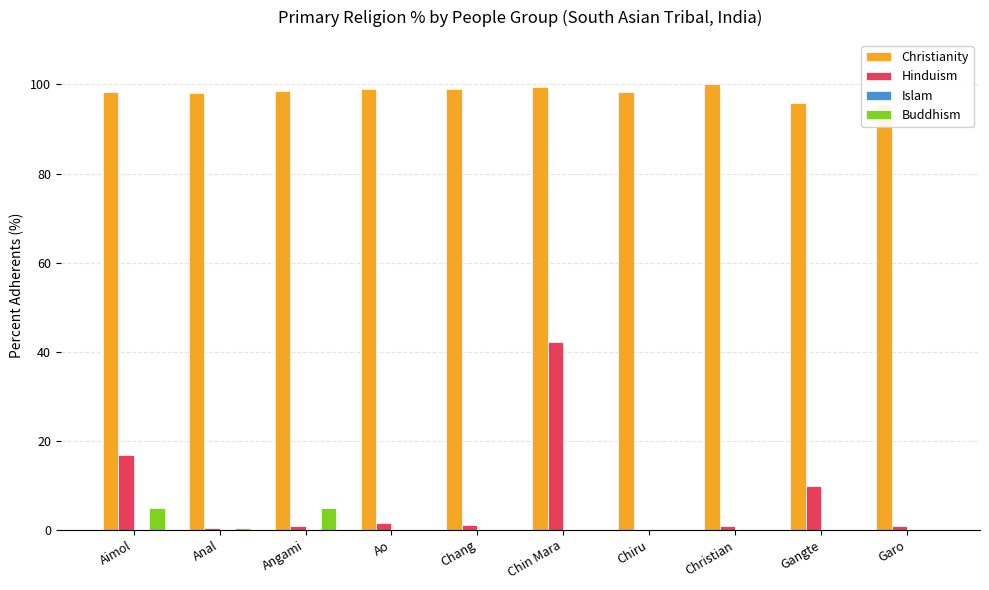

What is the difference between the Christianity values at Christian and Ao?

0.9